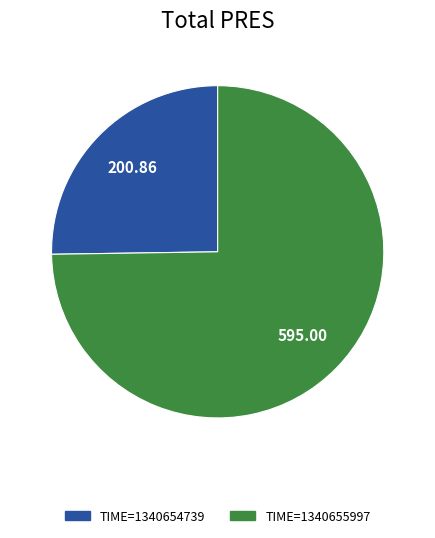

Between TIME=1340655997 and TIME=1340654739, which is larger?

TIME=1340655997